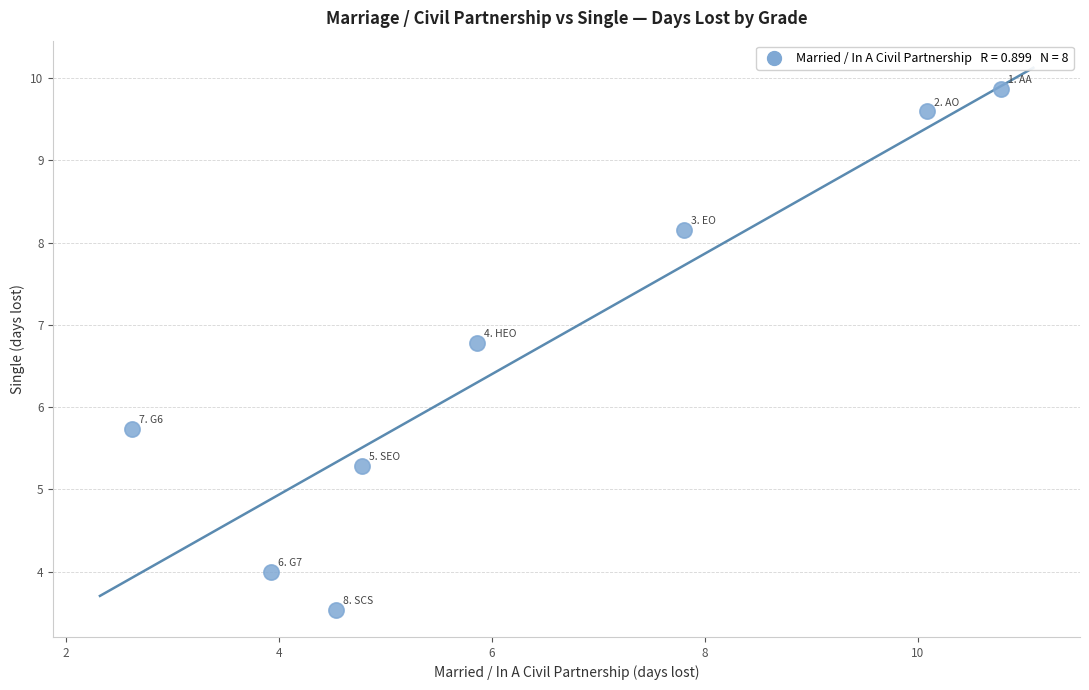

What is the average Y value?

6.6